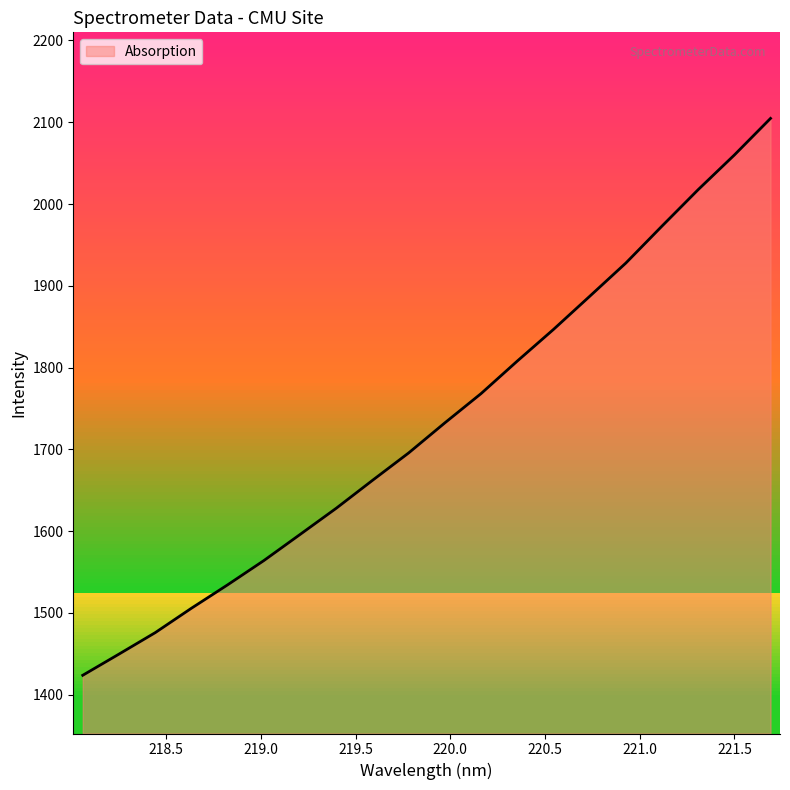

What is the smallest value displayed?

1423.8